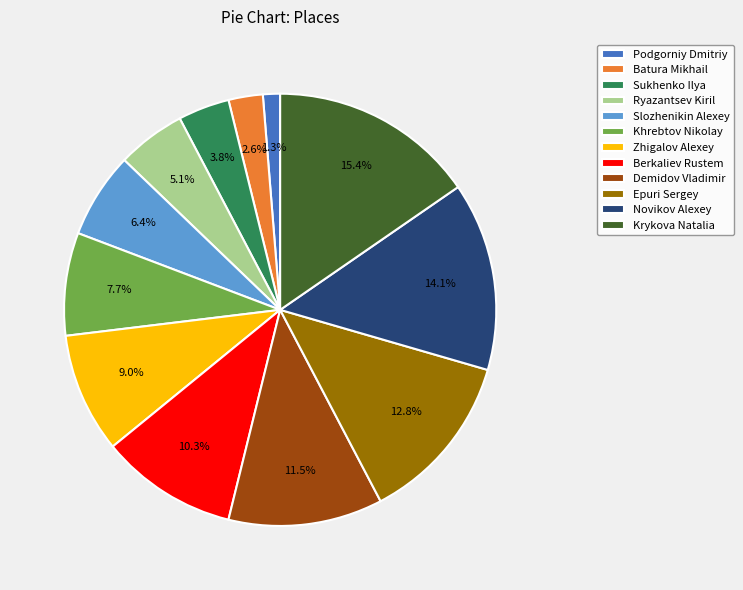

What is the total percentage of Khrebtov Nikolay and Sukhenko Ilya?

11.5%